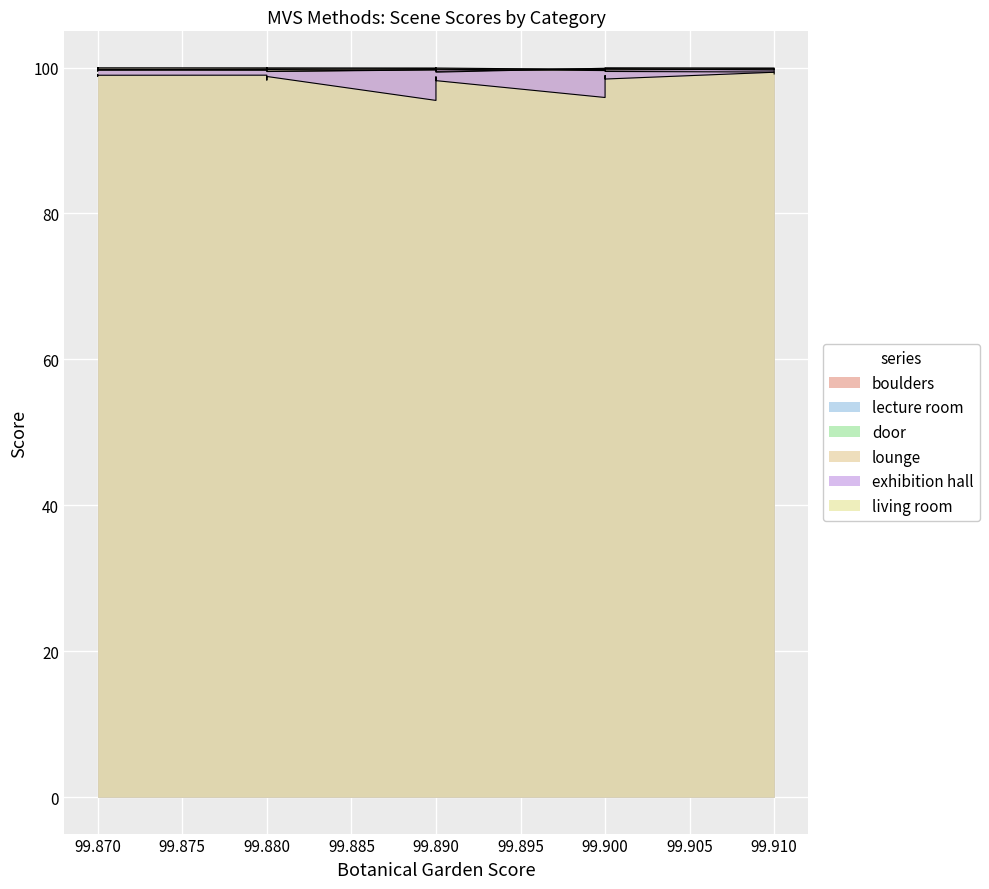

True or false: lounge and living room intersect in this chart.

False